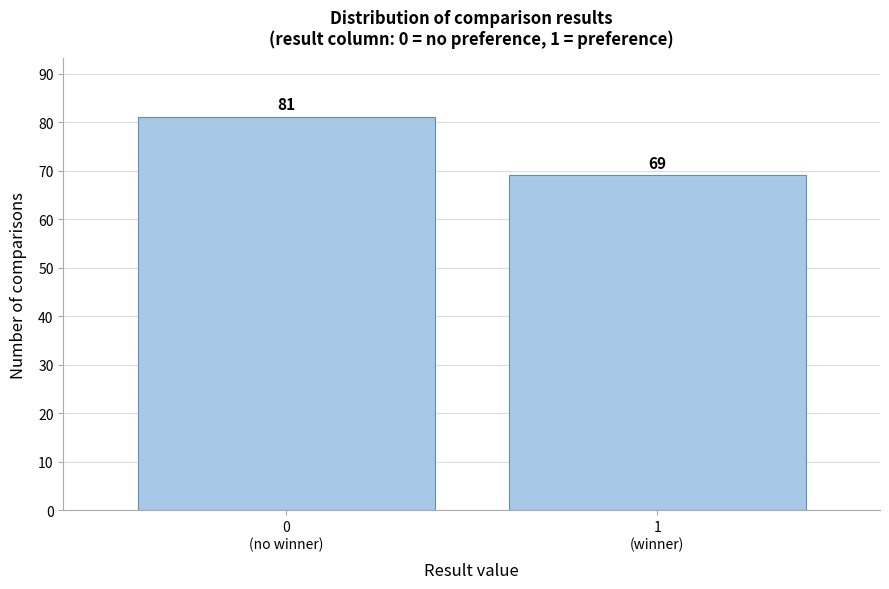

What is the minimum value shown in the chart?

69